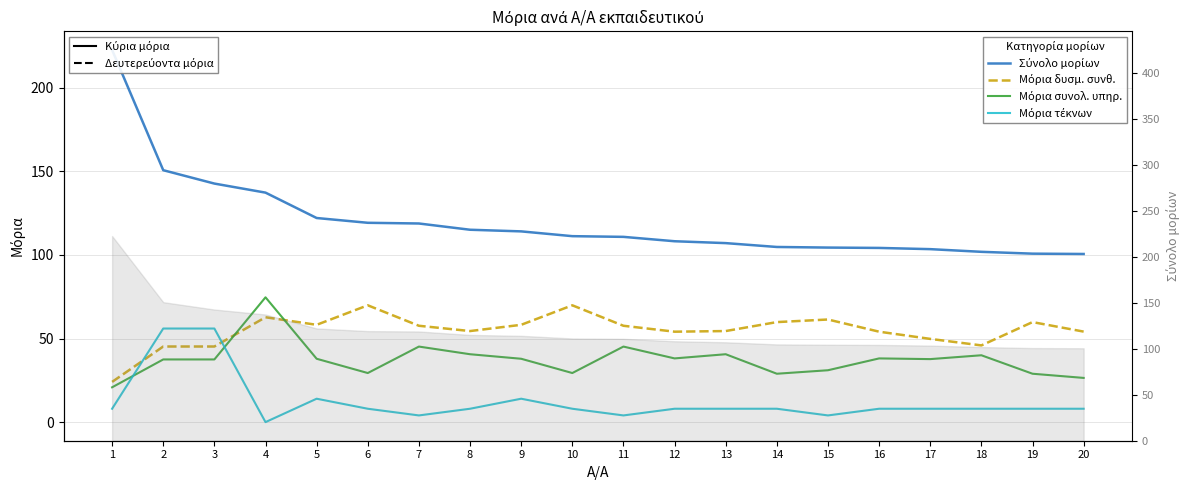

Reading left to right, transcribe all the data shown in this chart.

Σύνολο μορίων: 222.7	150.7	142.7	137.3	122.1	119.3	118.8	115.1	114.1	111.3	110.8	108.2	107.1	104.8	104.4	104.2	103.5	101.9	100.8	100.6
Μόρια δυσμ. συνθ.: 24.1	45.2	45.2	62.7	58.2	69.9	57.6	54.5	58.2	69.9	57.6	54.1	54.5	59.9	61.4	54.1	49.8	45.9	59.9	54.2
Μόρια συνολ. υπηρ.: 20.8	37.5	37.5	74.7	37.9	29.4	45.2	40.6	37.9	29.4	45.2	38.1	40.6	28.9	31.0	38.1	37.7	40.0	28.9	26.4
Μόρια τέκνων: 8.0	56.0	56.0	0.0	14.0	8.0	4.0	8.0	14.0	8.0	4.0	8.0	8.0	8.0	4.0	8.0	8.0	8.0	8.0	8.0